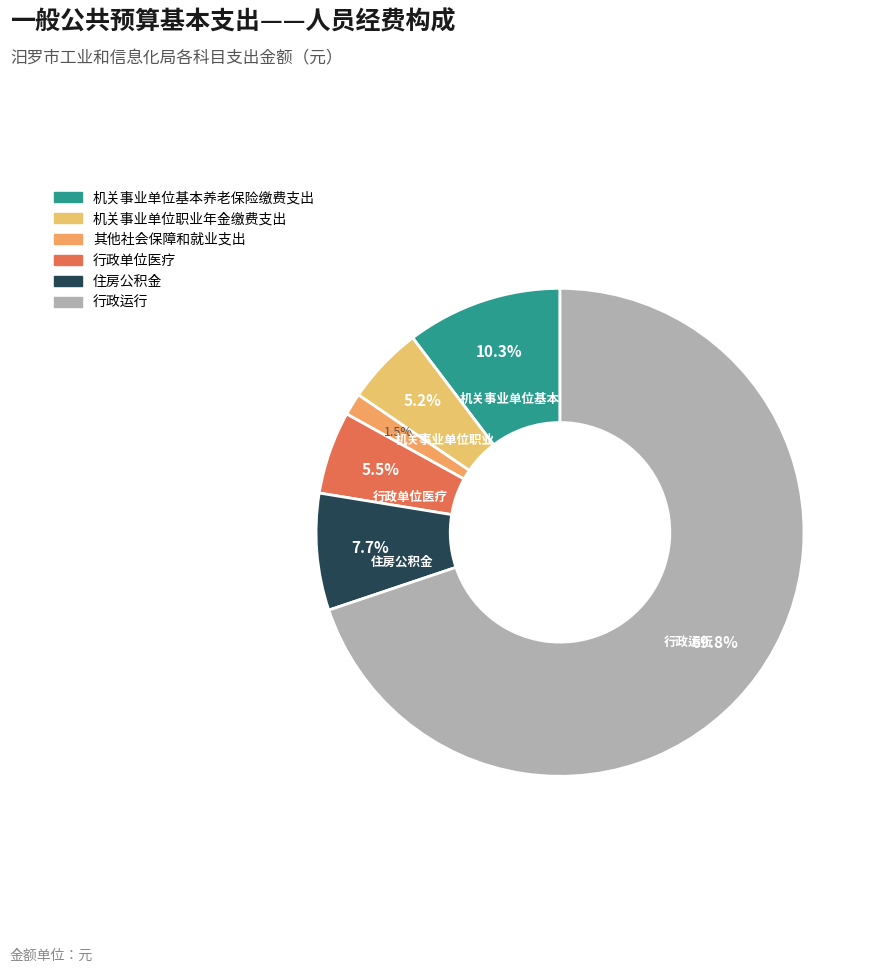

Does any single category account for the majority?

Yes